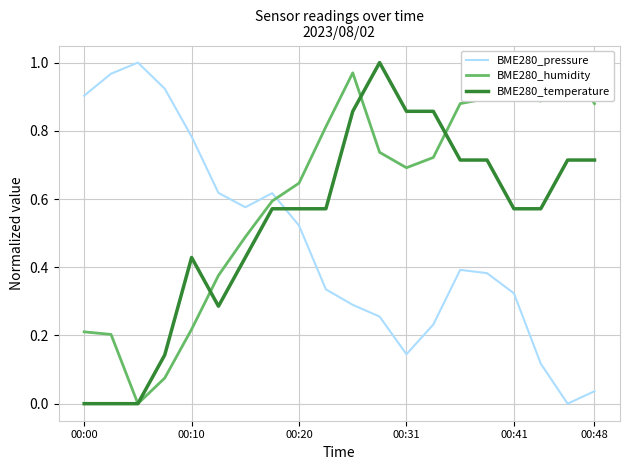

At how many categories does at least one series exceed 0?

20